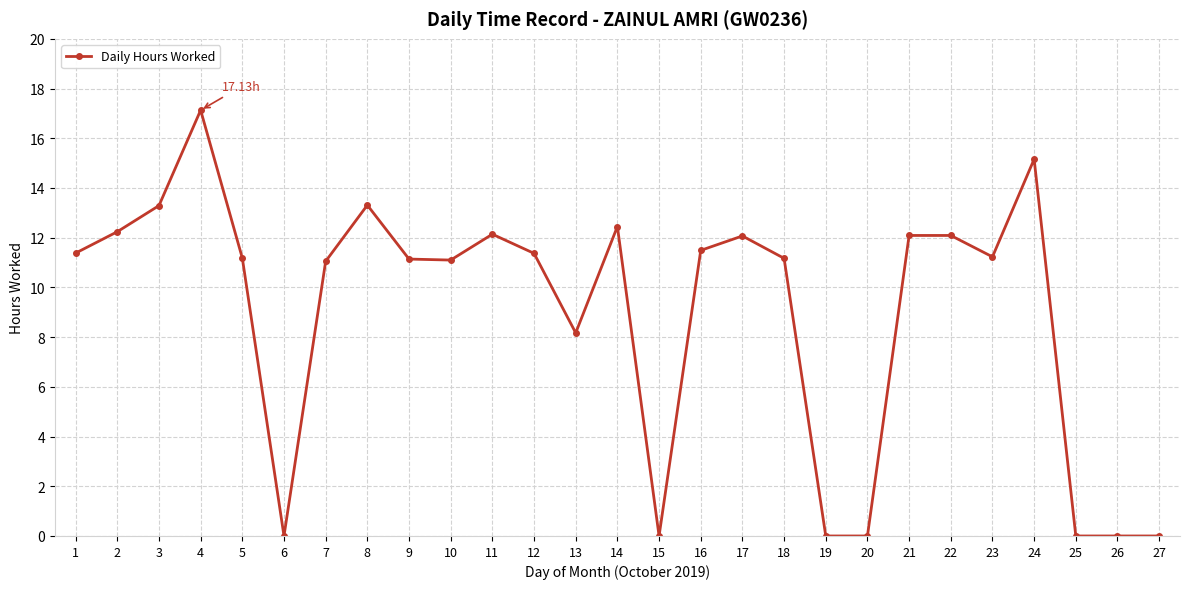

At which category does the data reach its first local peak?

4